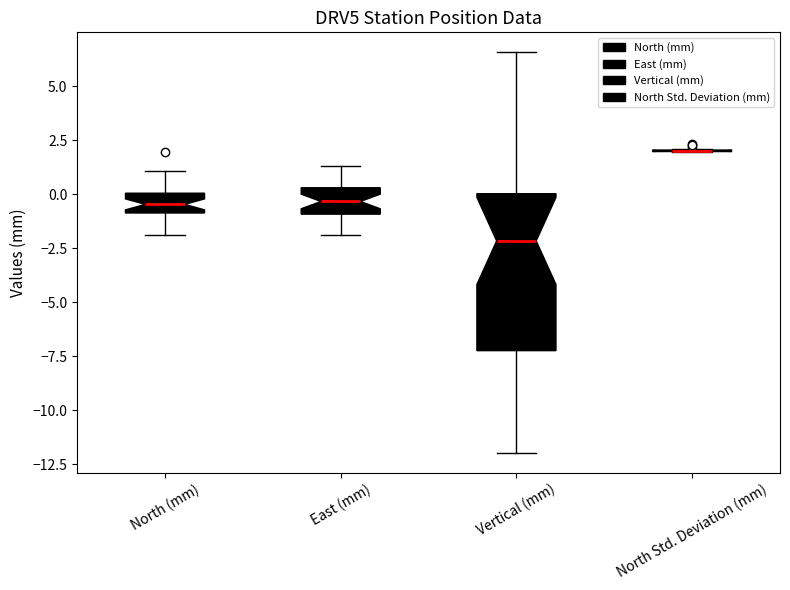

Where does the median line of the box for North (mm) sit on the y-axis? The values are not printed on the chart, so give them approximately, as read against the axis.

-0.5